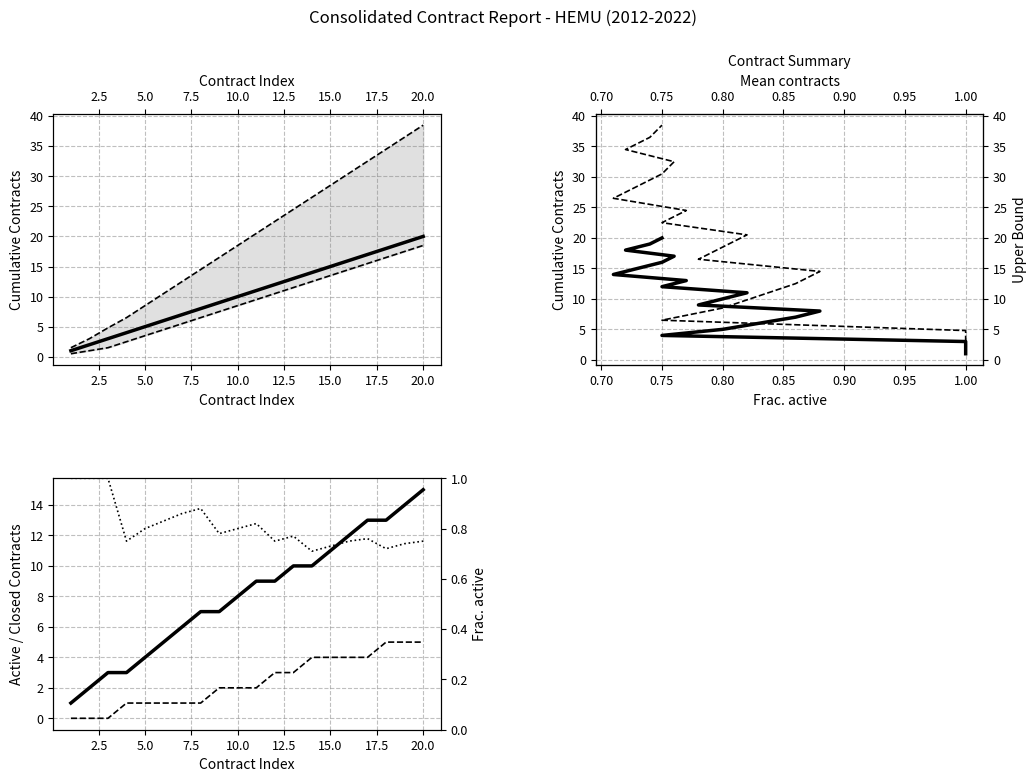

True or false: Active Contracts and Closed Contracts cross at least once.

False